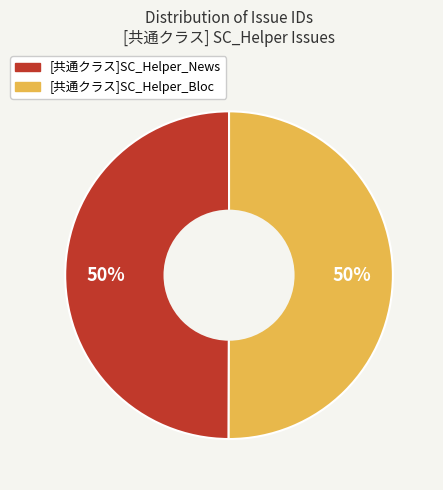

To the nearest percent, what is the average slice percentage?

50%